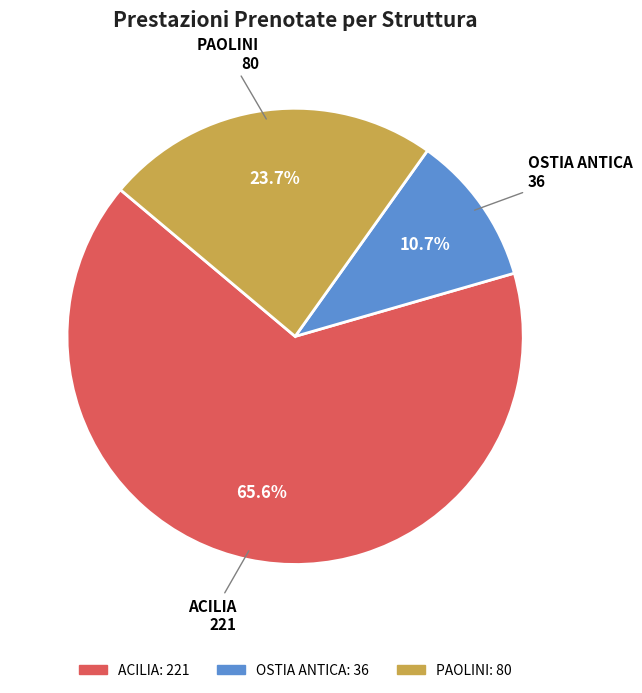

Which category has the smallest portion of the pie?

OSTIA ANTICA